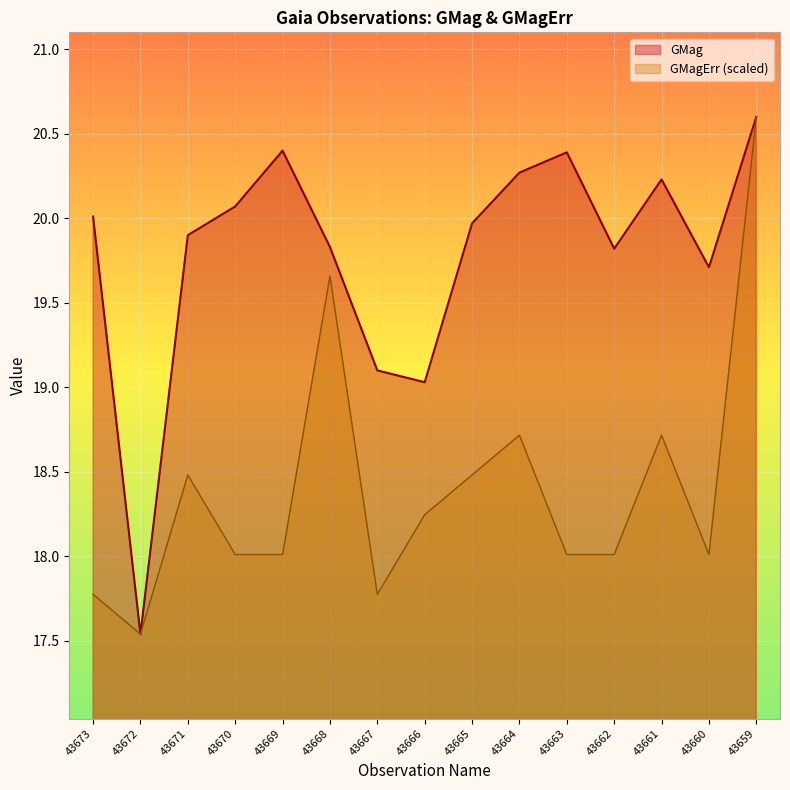

Between 43669 and 43659, which series saw the biggest shift?

GMagErr (scaled)